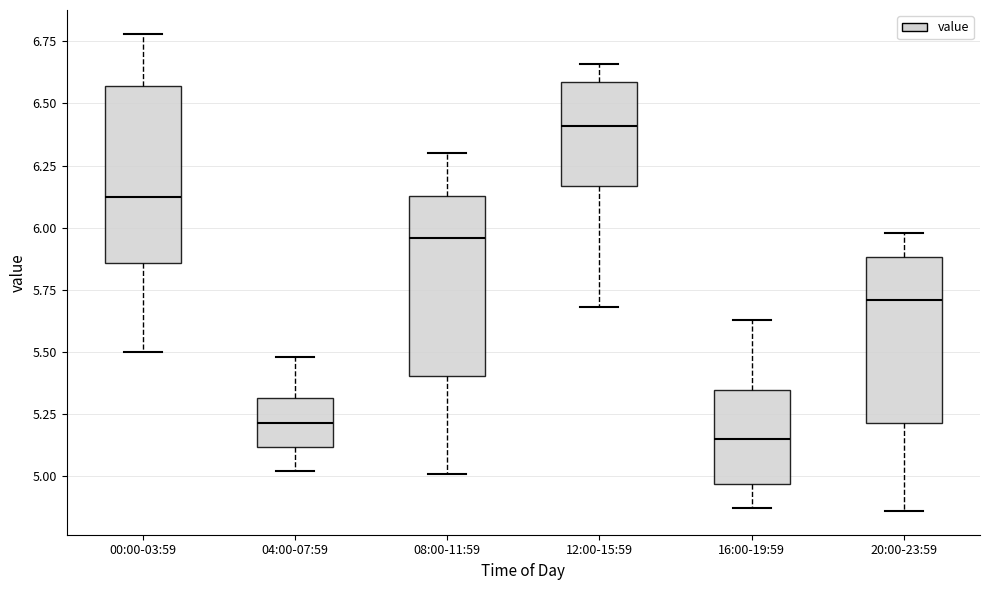

Which box has the lowest median line?

16:00-19:59